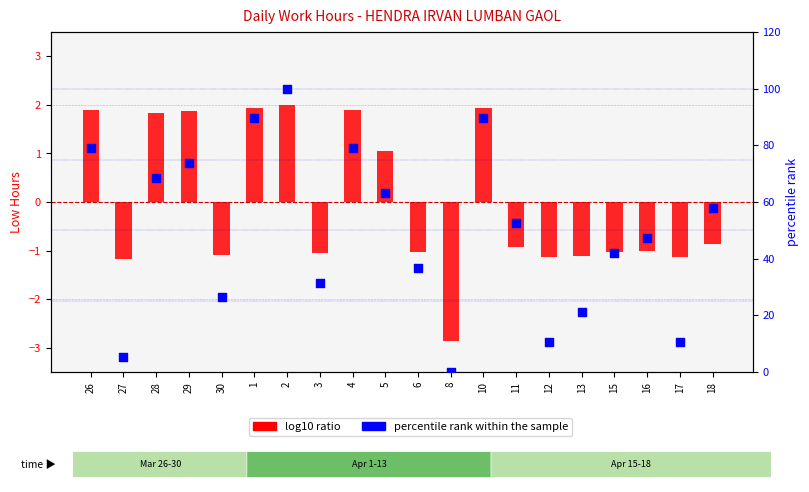

Is the value of percentile rank within the sample at 15 greater than the value of log10 ratio at 15?

Yes